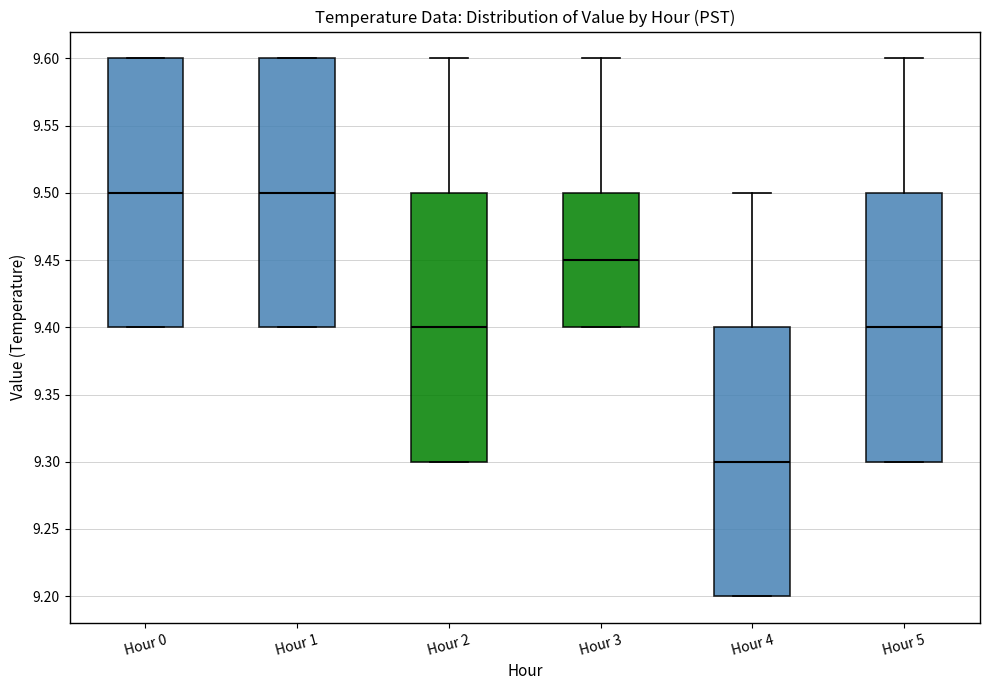

Where is the upper edge of the box for Hour 0 on the y-axis? The values are not printed on the chart, so give them approximately, as read against the axis.

9.60